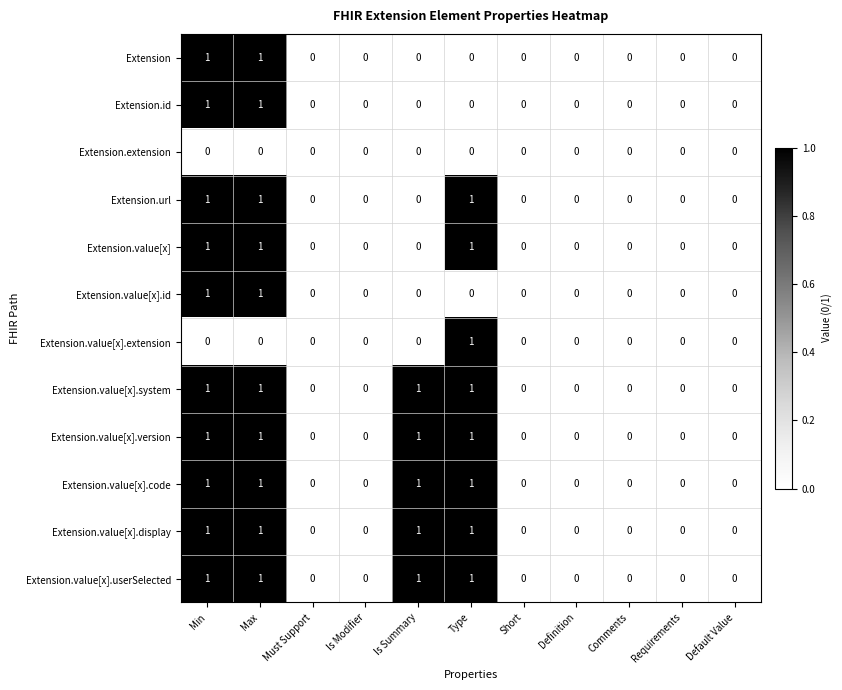

Is the value of Extension.value[x].id at Is Modifier greater than the value of Extension.value[x] at Type?

No